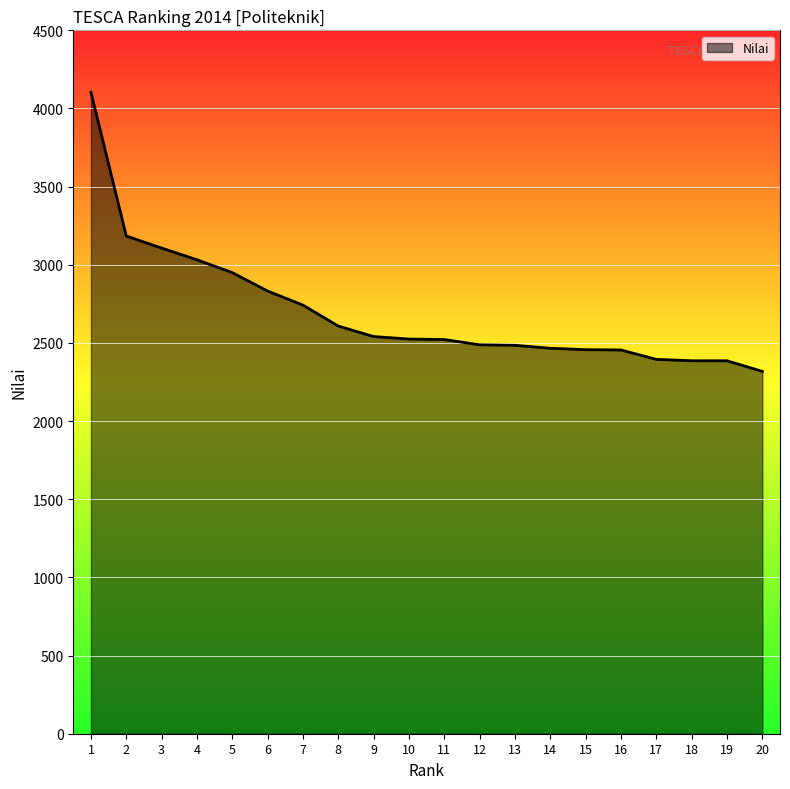

The value at 20 is 2318. True or false?

True